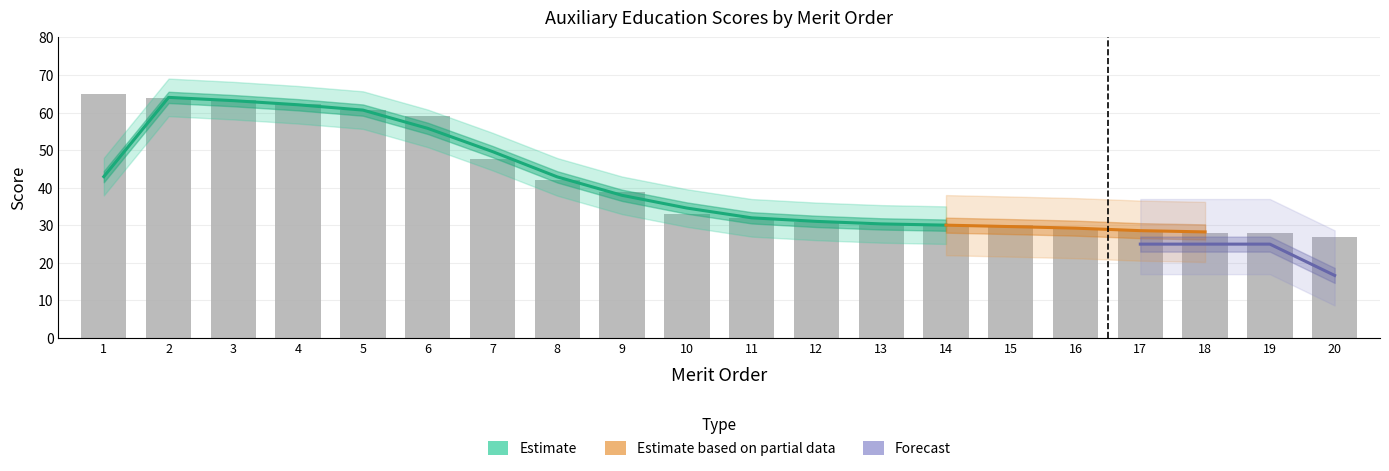

What is the greatest value displayed?

64.9